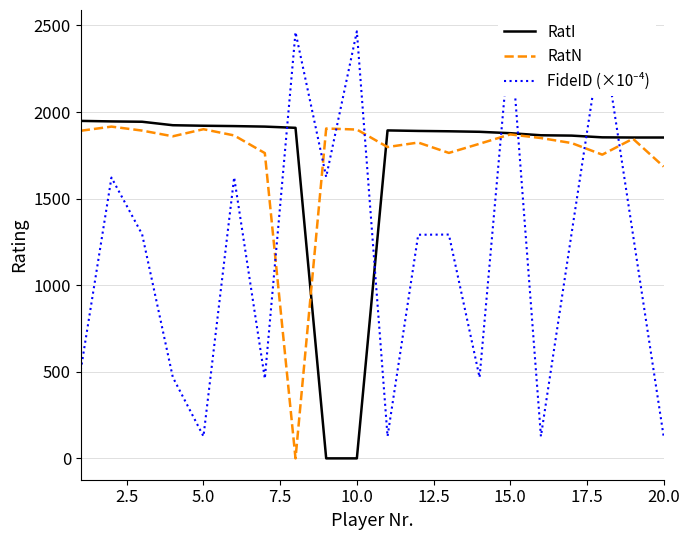

At how many categories does at least one series exceed 352?

20